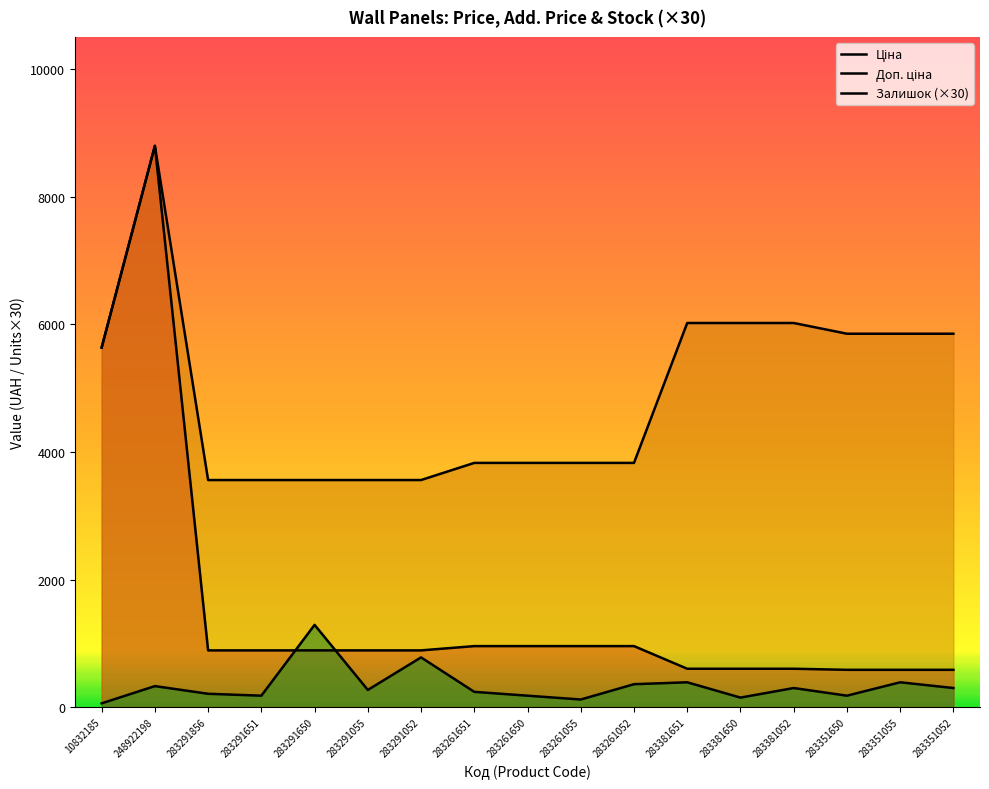

What is the sum of all Доп. ціна values?

83166.8